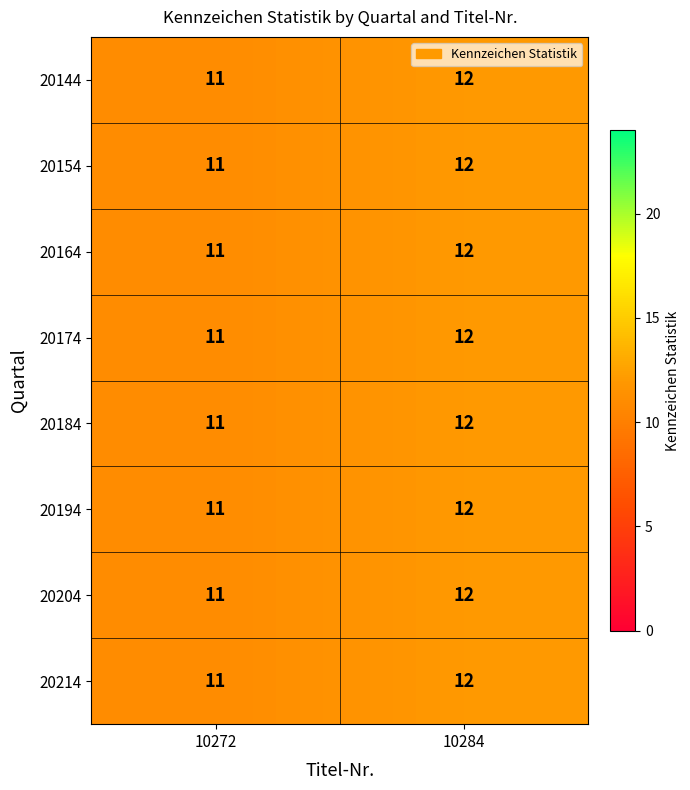

Reading right to left, extract all data points from this chart.

20144: 12	11
20154: 12	11
20164: 12	11
20174: 12	11
20184: 12	11
20194: 12	11
20204: 12	11
20214: 12	11